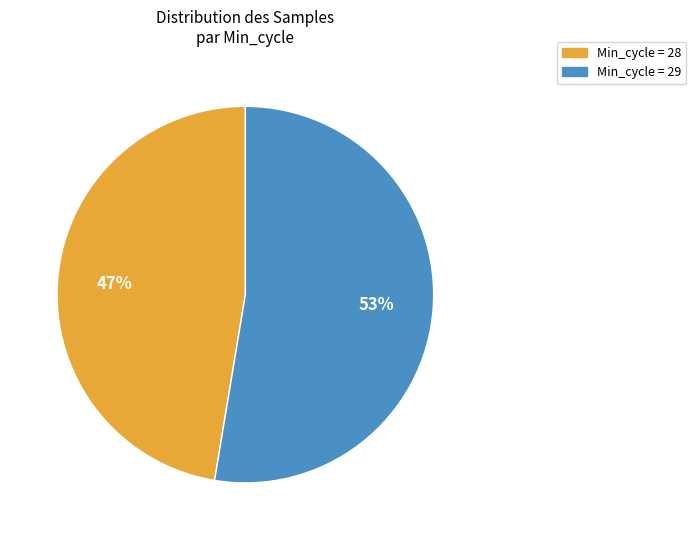

Is there any slice that represents more than half of the pie?

Yes